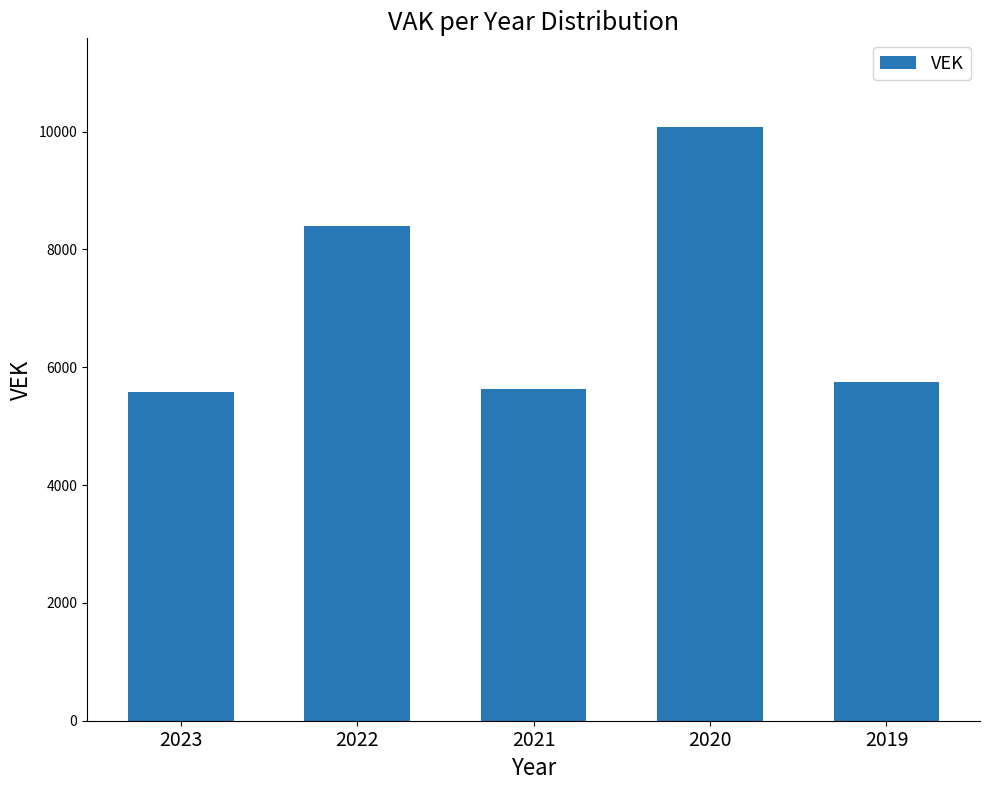

Approximately how many times larger is the value at 2020 compared to 2019?

1.8